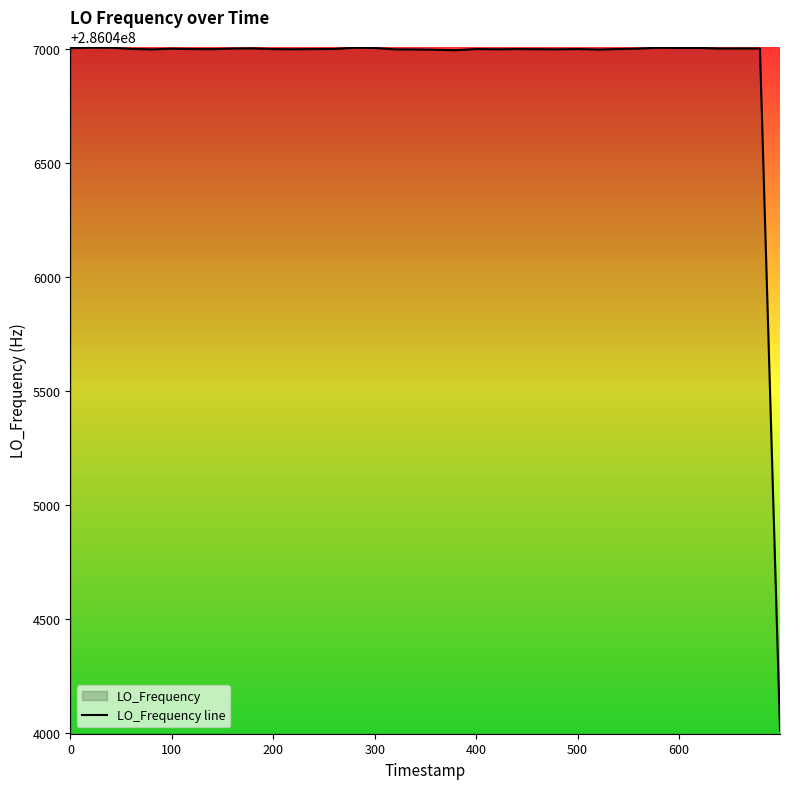

What is the greatest value displayed?

286047005.7